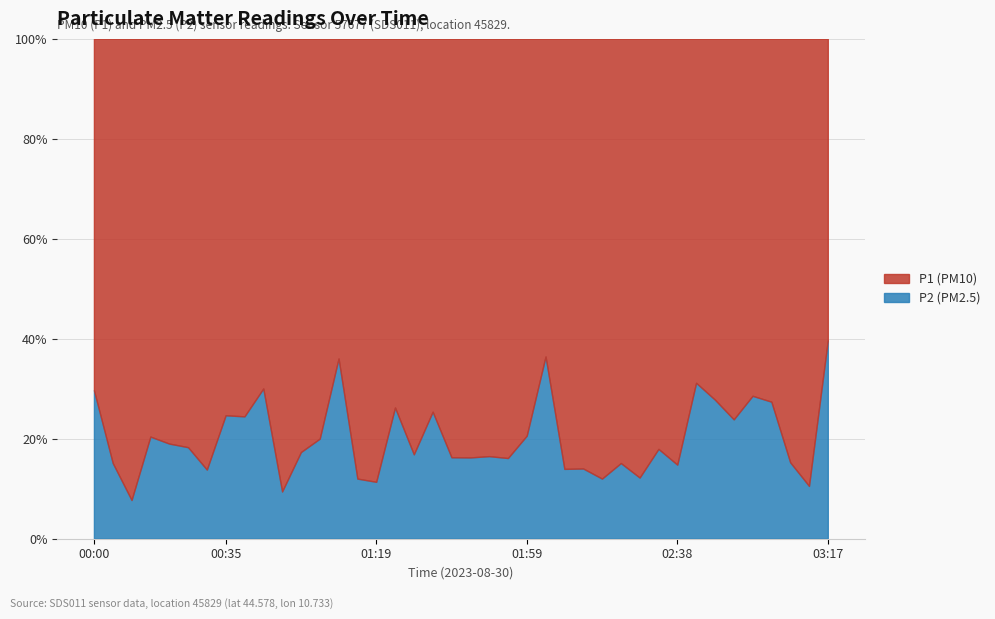

What is the difference between the maximum and minimum values in the P2 (PM2.5) series?

31.9